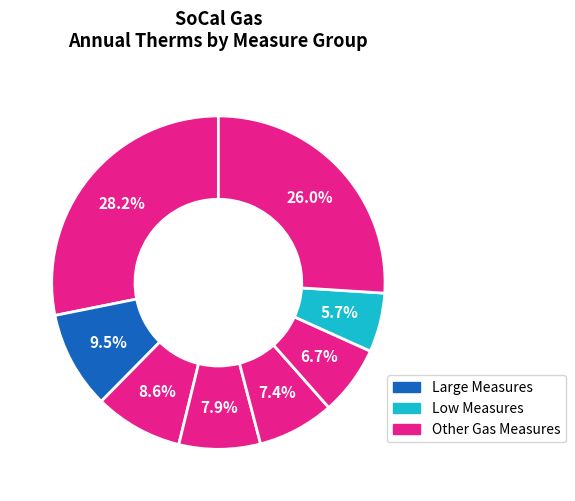

How many segments does this pie chart have?

8